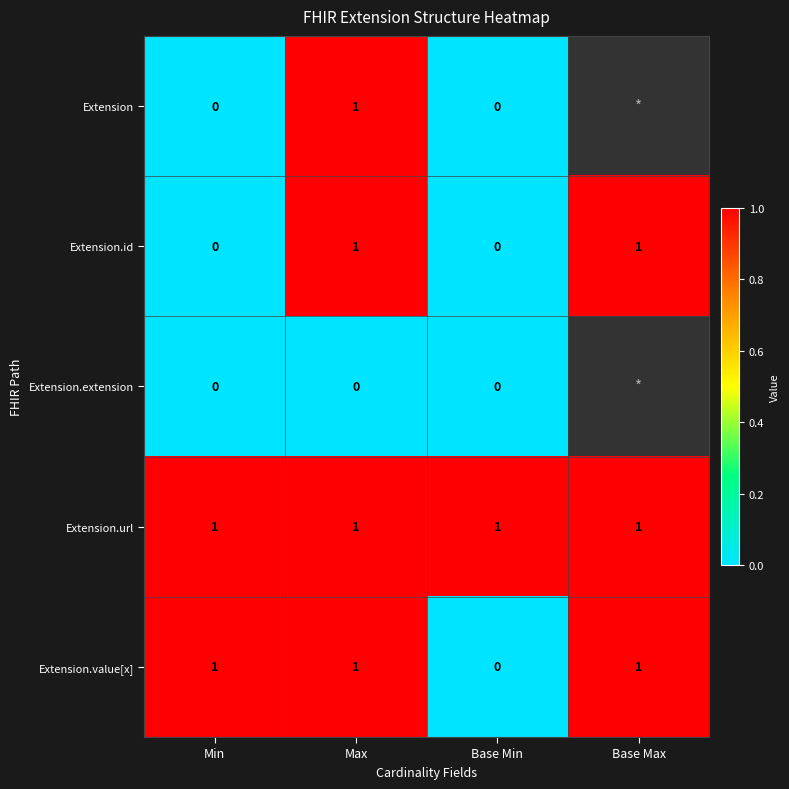

The value of Extension.id at Min is 0.4. True or false?

False